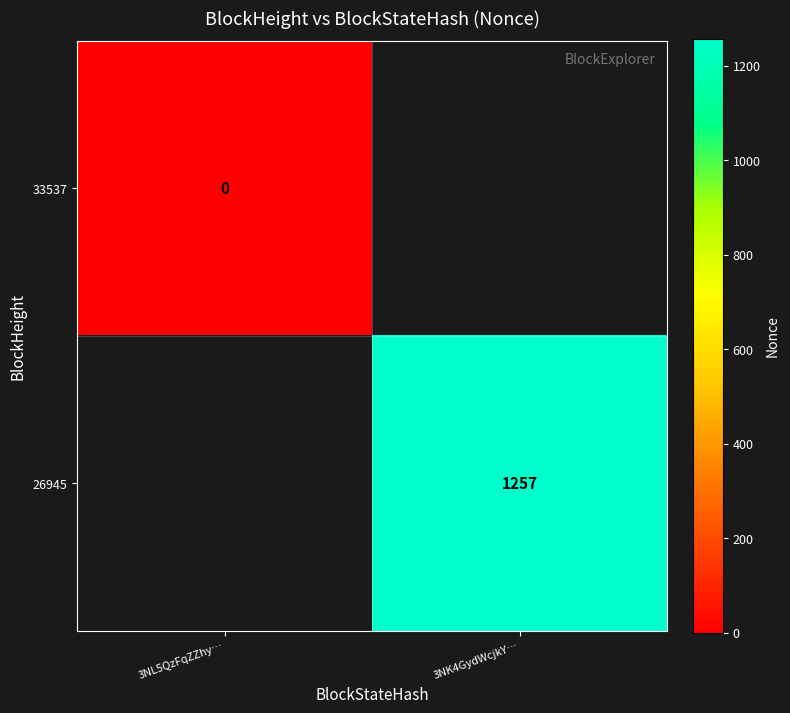

Is the value of 26945 at 3NK4GydWcjkY… greater than the value of 33537 at 3NL5QzFqZZhy…?

Yes